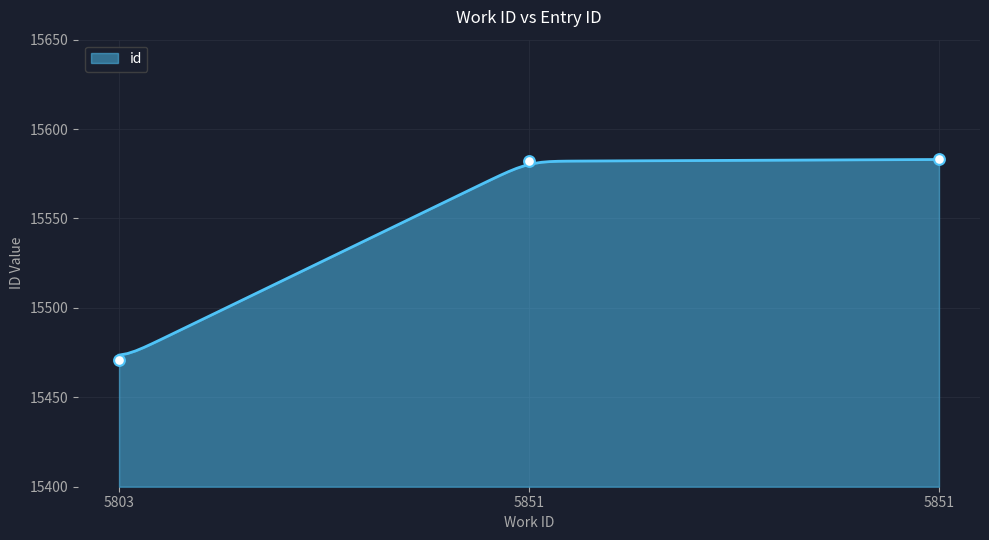

Approximately how many times larger is the value at 5851 compared to 5851?

1.0